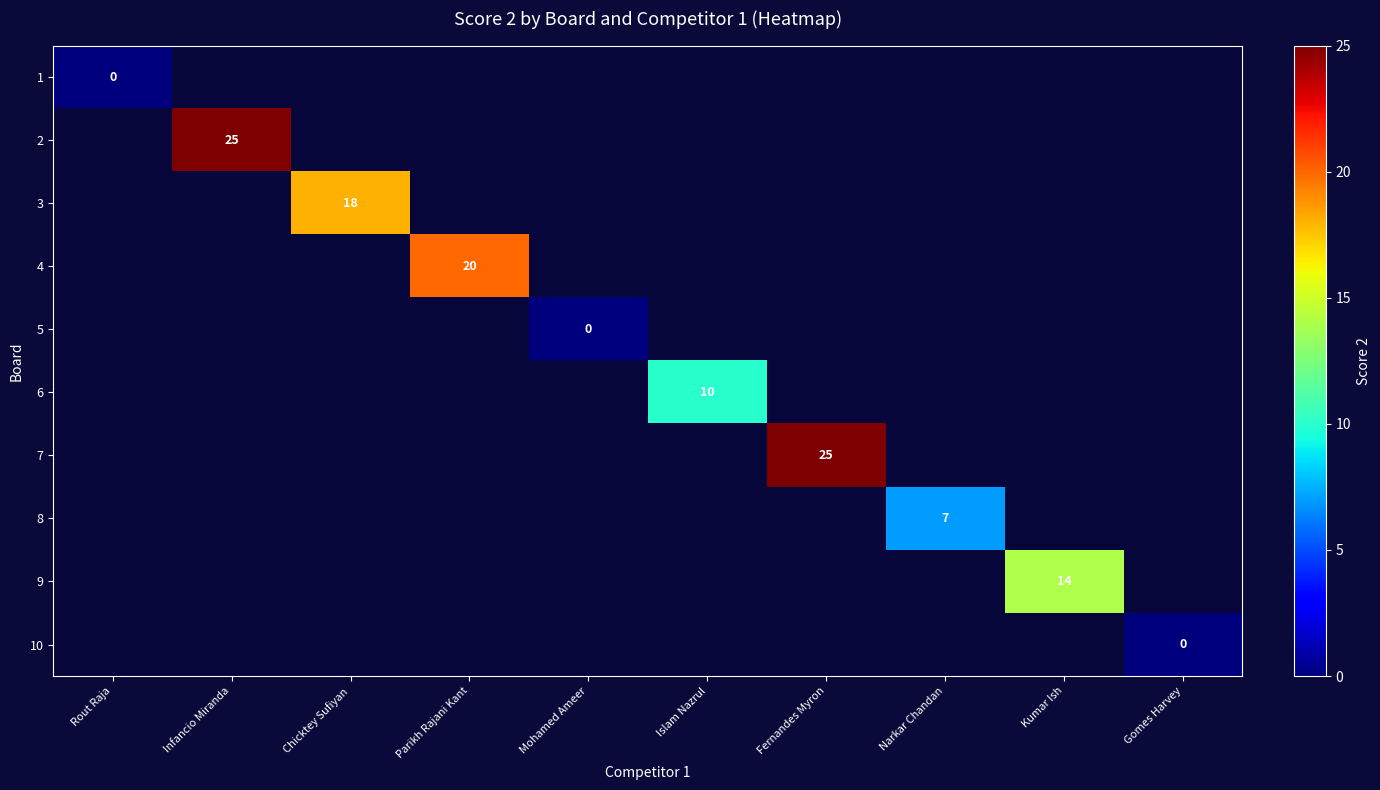

Which category has the lowest value across all series?

Rout Raja